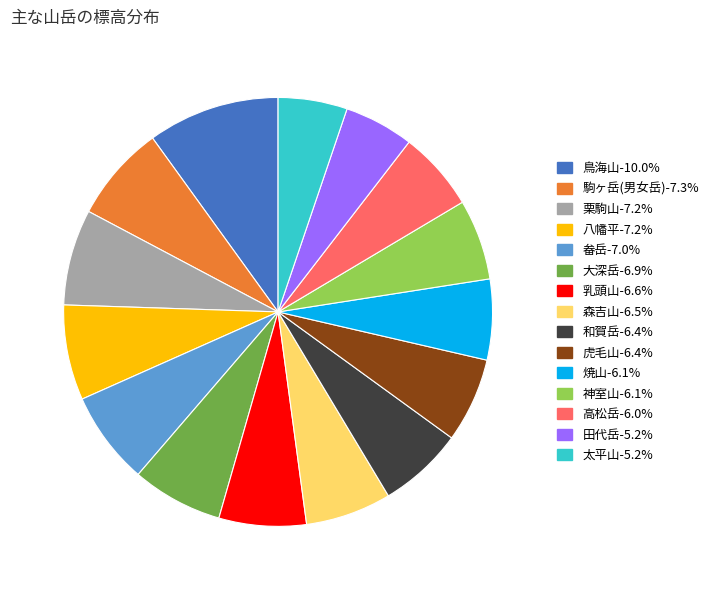

Combined, do 乳頭山 and 森吉山 account for over 50%?

No